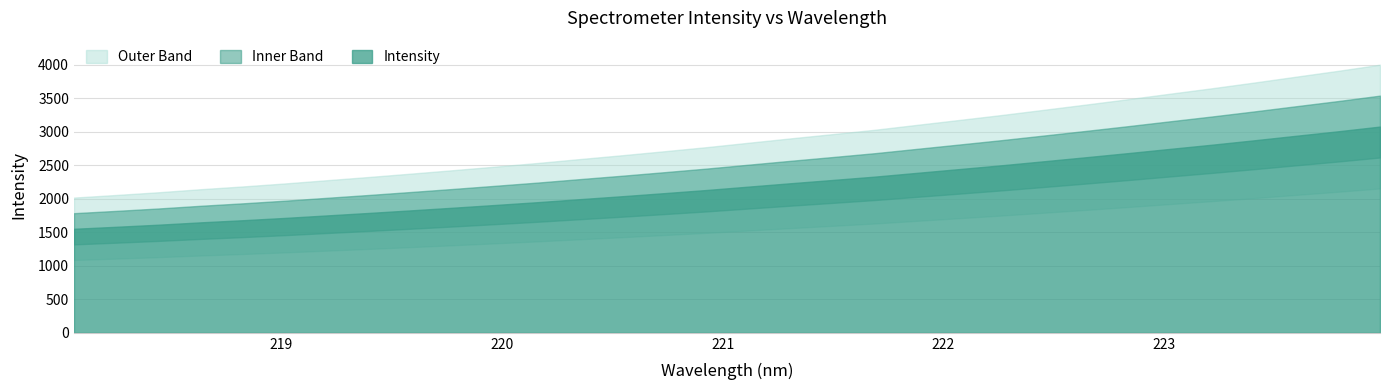

Rank the categories by value from lowest to highest.

218.0596, 218.2508, 218.442, 218.6332, 218.8244, 219.0156, 219.2067, 219.3979, 219.589, 219.7801, 219.9712, 220.1623, 220.3533, 220.5444, 220.7354, 220.9264, 221.1174, 221.3083, 221.4993, 221.6902, 221.8812, 222.0721, 222.263, 222.4538, 222.6447, 222.8355, 223.0264, 223.2172, 223.408, 223.5987, 223.7895, 223.9802